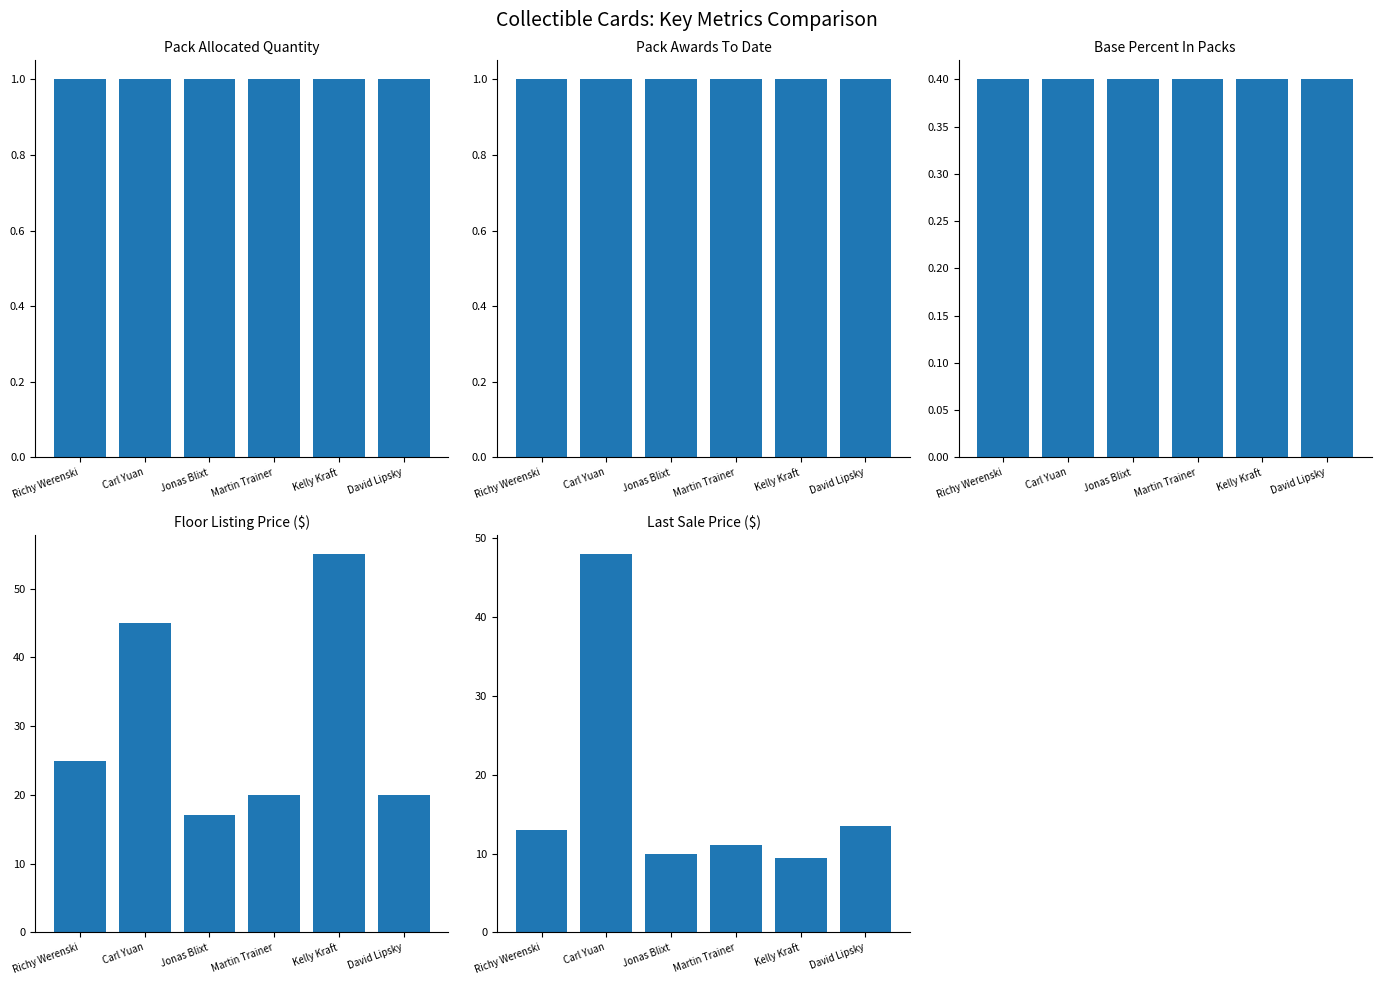

Which has a higher value, David Lipsky or Richy Werenski?

David Lipsky